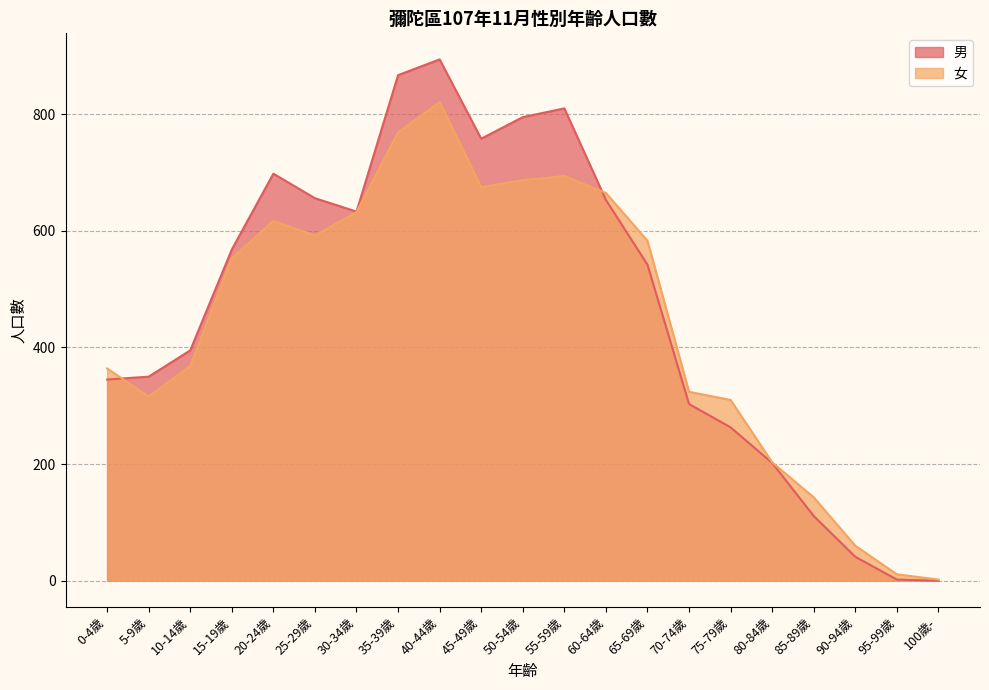

Where is the first local maximum for 女?

20-24歲